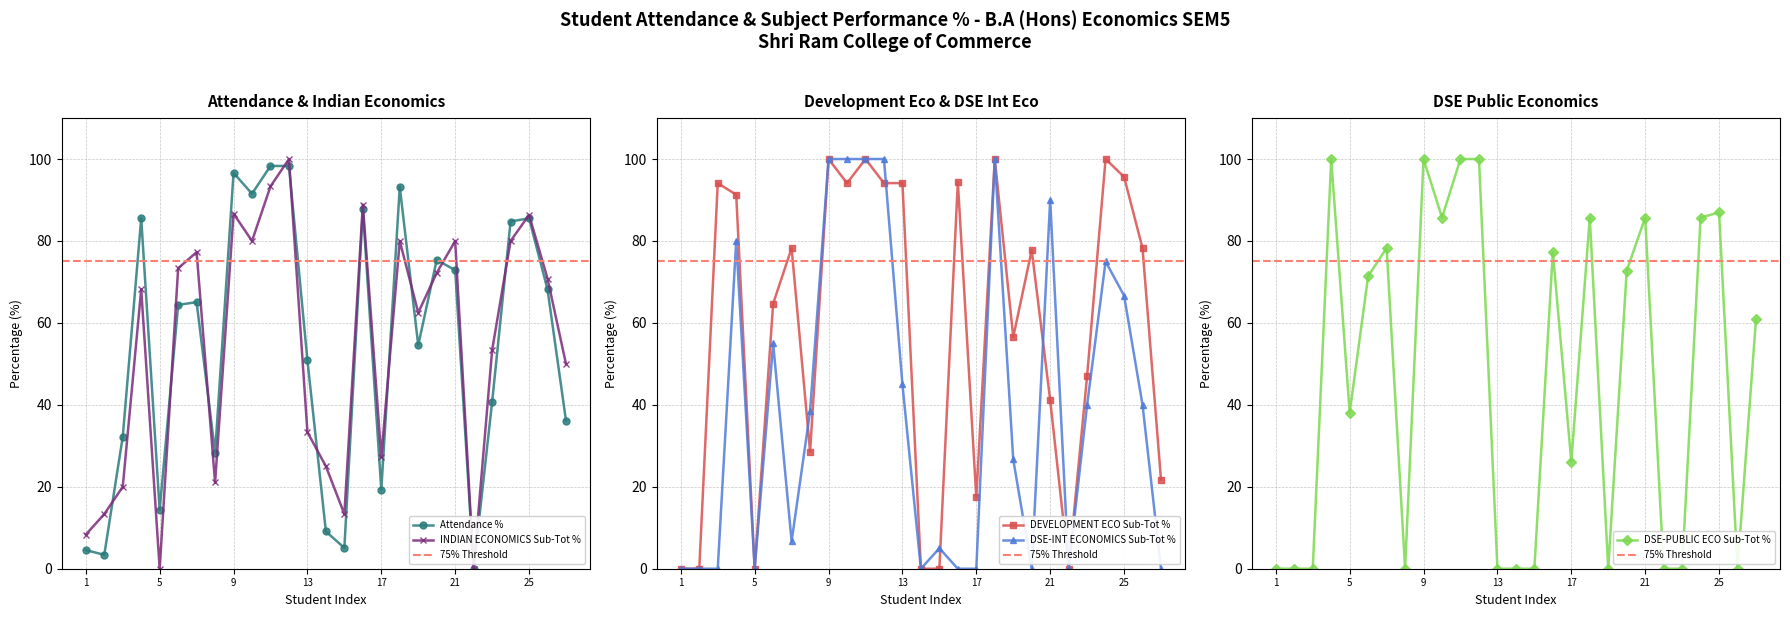

Is it true that INDIAN ECONOMICS Sub-Tot % equals 86.4 at 25?

True